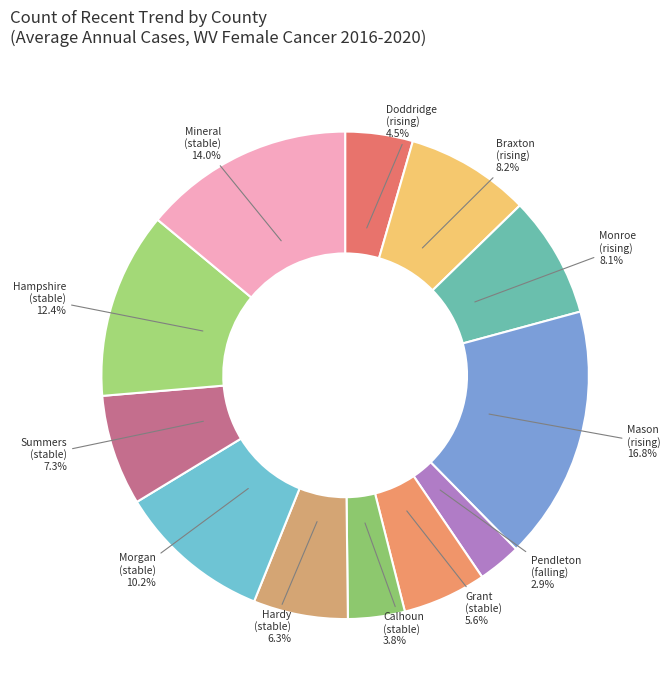

What is the smallest slice in the pie chart?

Pendleton (falling)